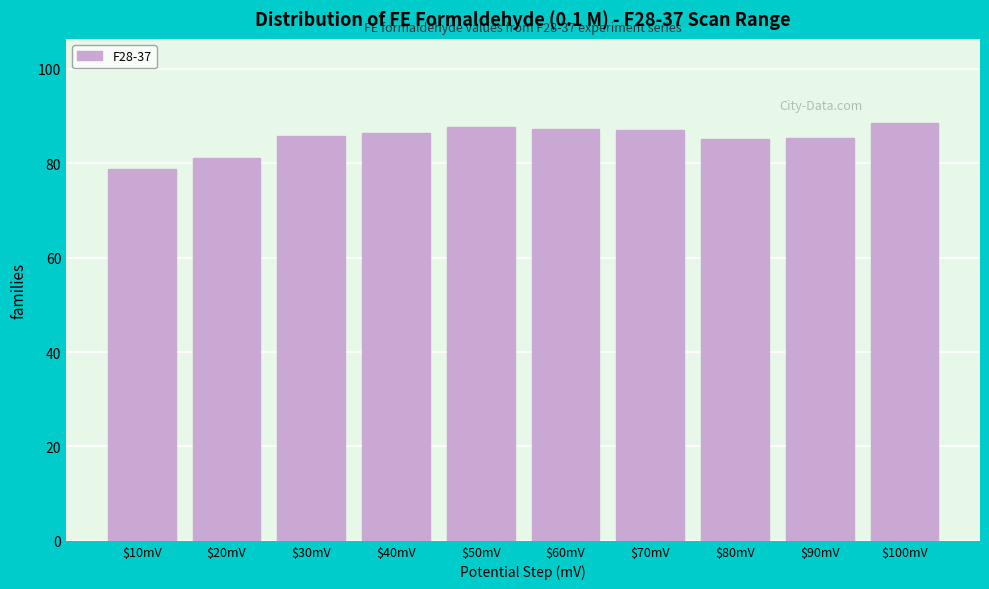

What is the maximum value shown in the chart?

88.7